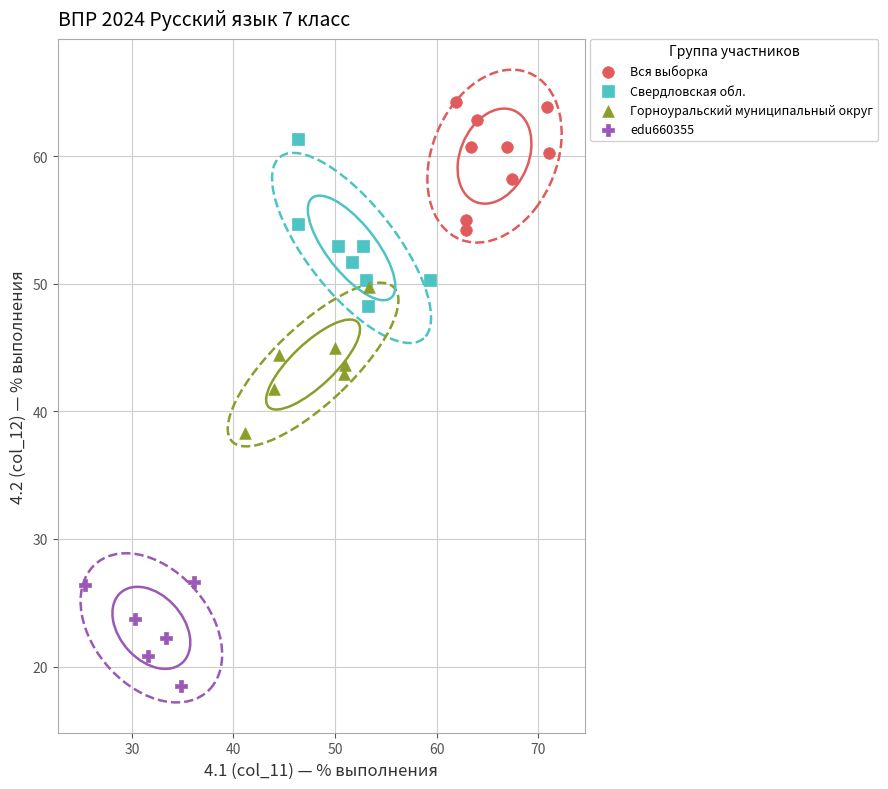

Which series has the largest Y range (max minus min)?

Свердловская обл.